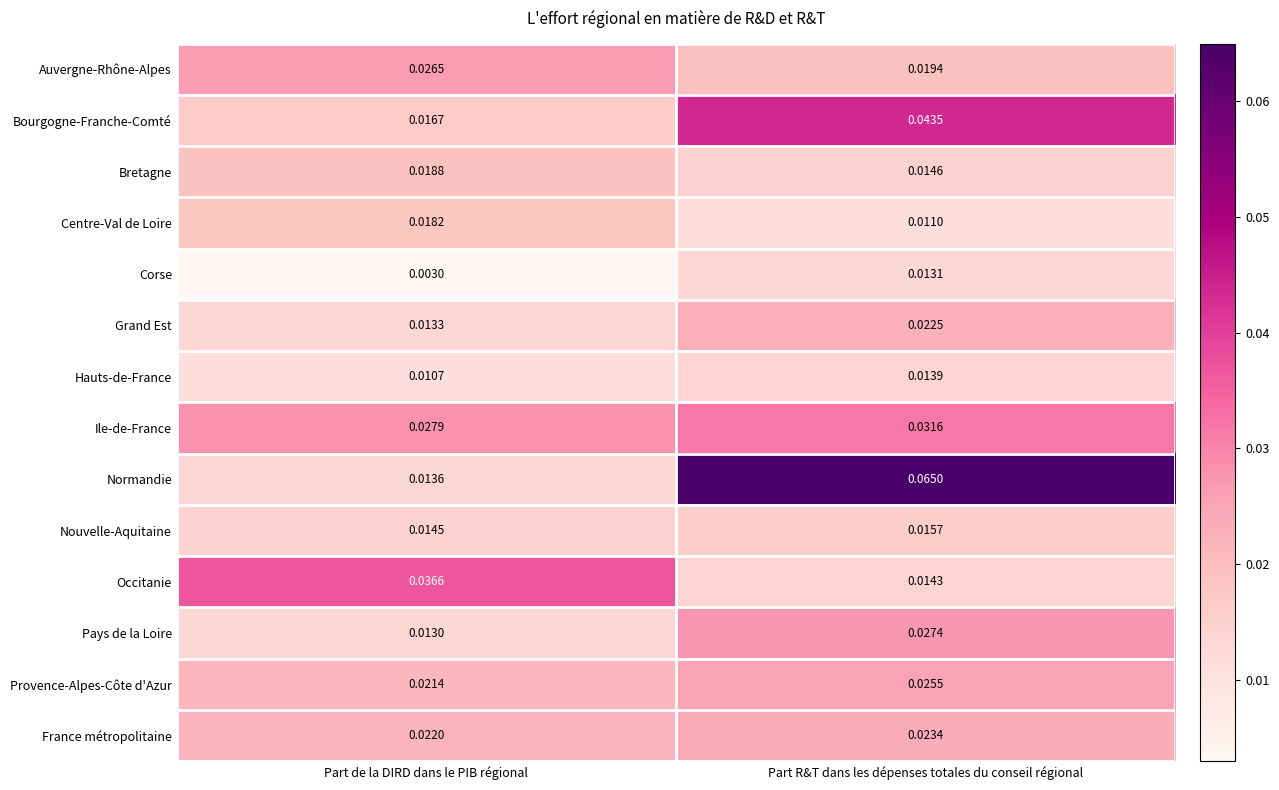

Which series has the widest spread of values?

Normandie